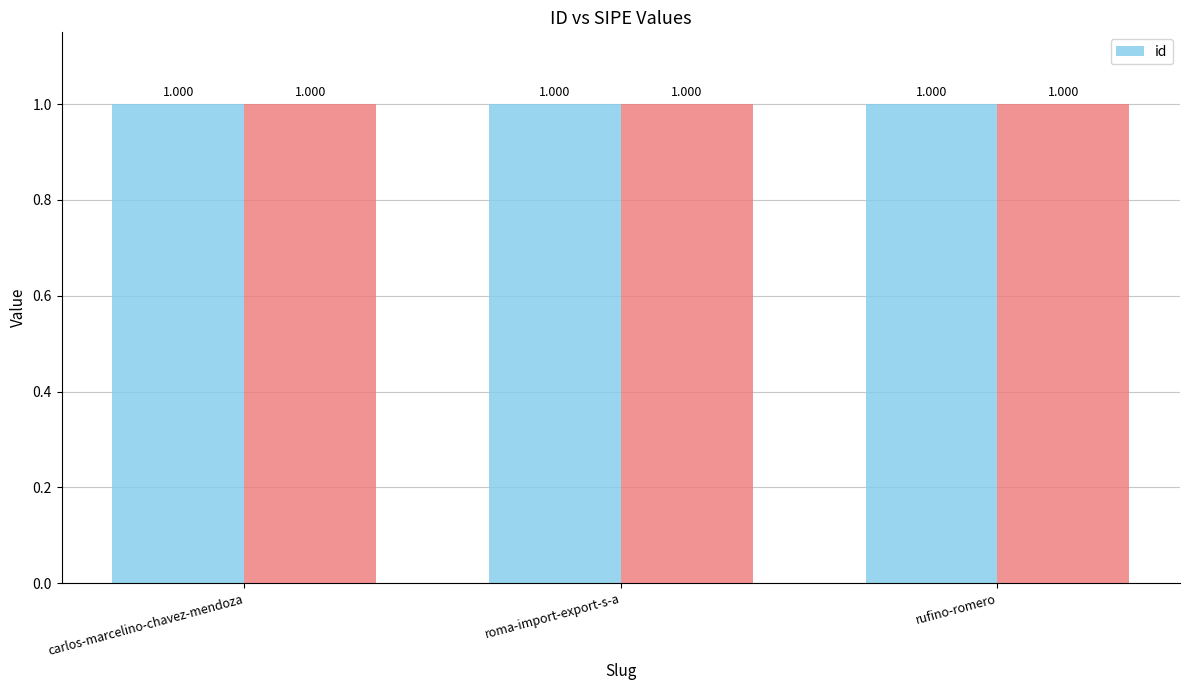

Which label corresponds to the largest value in the chart?

carlos-marcelino-chavez-mendoza